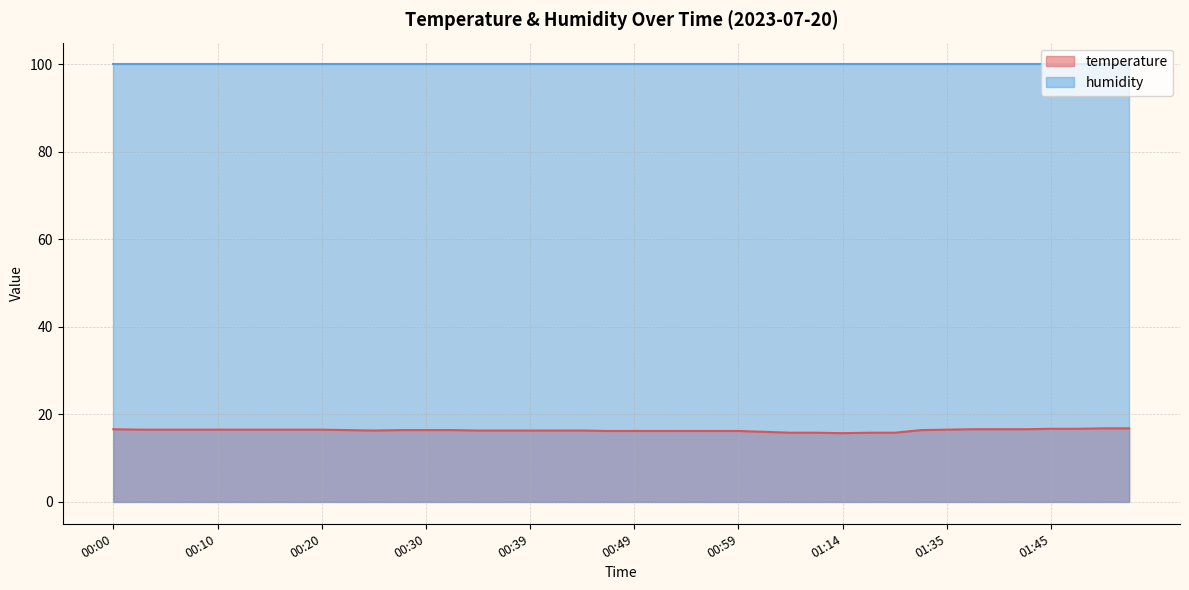

At which label is the value closest to 16?

01:01